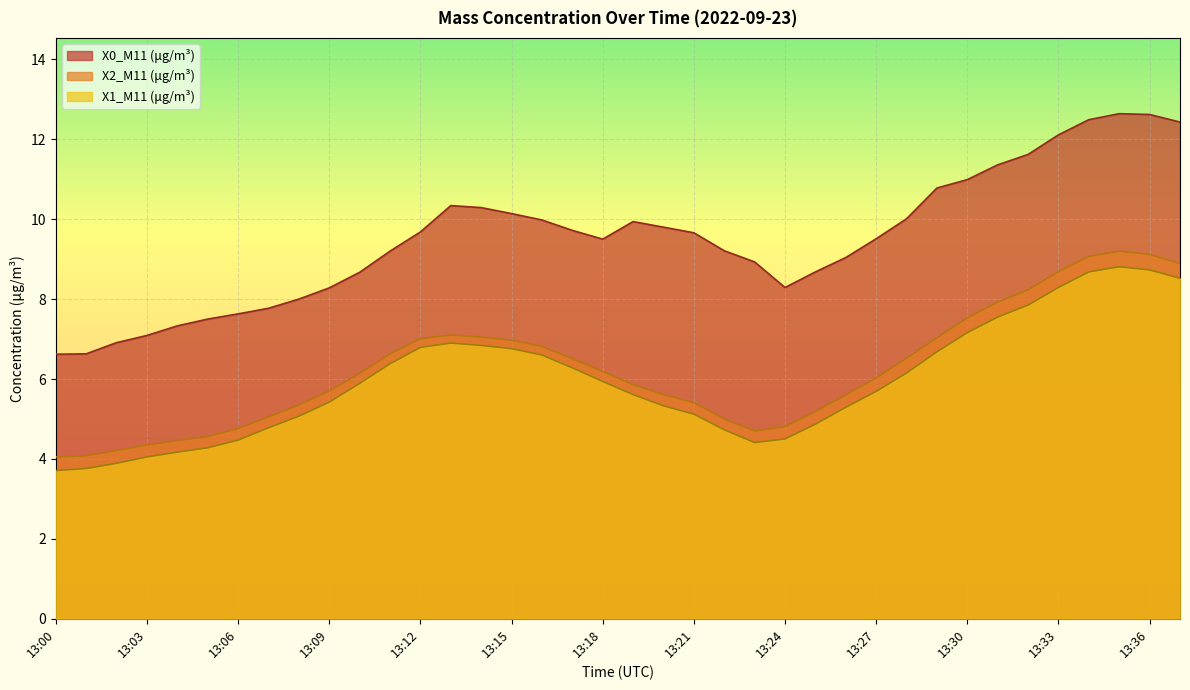

Reading right to left, list all the values displayed in this chart.

X0_M11 (μg/m³): 13:37=12.4	13:36=12.6	13:35=12.6	13:34=12.5	13:33=12.1	13:32=11.6	13:31=11.4	13:30=11.0	13:29=10.8	13:28=10.0	13:27=9.5	13:26=9.0	13:25=8.7	13:24=8.3	13:23=8.9	13:22=9.2	13:21=9.7	13:20=9.8	13:19=9.9	13:18=9.5	13:17=9.7	13:16=10.0	13:15=10.1	13:14=10.3	13:13=10.3	13:12=9.7	13:11=9.2	13:10=8.7	13:09=8.3	13:08=8.0	13:07=7.8	13:06=7.6	13:05=7.5	13:04=7.3	13:03=7.1	13:02=6.9	13:01=6.6	13:00=6.6
X2_M11 (μg/m³): 13:37=8.9	13:36=9.1	13:35=9.2	13:34=9.1	13:33=8.7	13:32=8.2	13:31=7.9	13:30=7.5	13:29=7.0	13:28=6.5	13:27=6.0	13:26=5.6	13:25=5.2	13:24=4.8	13:23=4.7	13:22=5.0	13:21=5.4	13:20=5.6	13:19=5.9	13:18=6.2	13:17=6.5	13:16=6.8	13:15=7.0	13:14=7.0	13:13=7.1	13:12=7.0	13:11=6.6	13:10=6.1	13:09=5.7	13:08=5.3	13:07=5.0	13:06=4.8	13:05=4.6	13:04=4.5	13:03=4.3	13:02=4.2	13:01=4.1	13:00=4.0
X1_M11 (μg/m³): 13:37=8.5	13:36=8.7	13:35=8.8	13:34=8.7	13:33=8.3	13:32=7.8	13:31=7.5	13:30=7.2	13:29=6.7	13:28=6.2	13:27=5.7	13:26=5.3	13:25=4.9	13:24=4.5	13:23=4.4	13:22=4.7	13:21=5.1	13:20=5.3	13:19=5.6	13:18=5.9	13:17=6.3	13:16=6.6	13:15=6.8	13:14=6.8	13:13=6.9	13:12=6.8	13:11=6.4	13:10=5.9	13:09=5.4	13:08=5.1	13:07=4.8	13:06=4.5	13:05=4.3	13:04=4.2	13:03=4.0	13:02=3.9	13:01=3.8	13:00=3.7